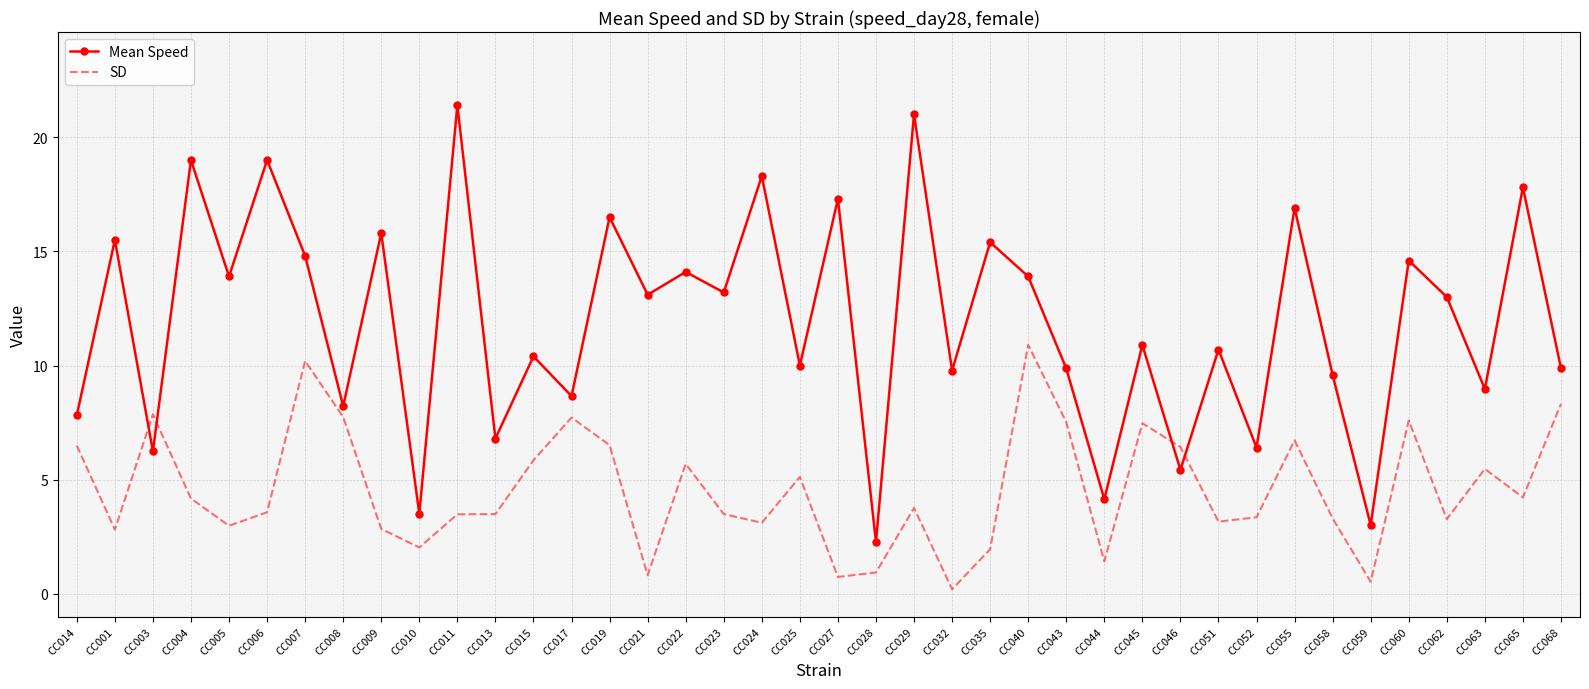

What is the sum of all Mean Speed values?

477.1